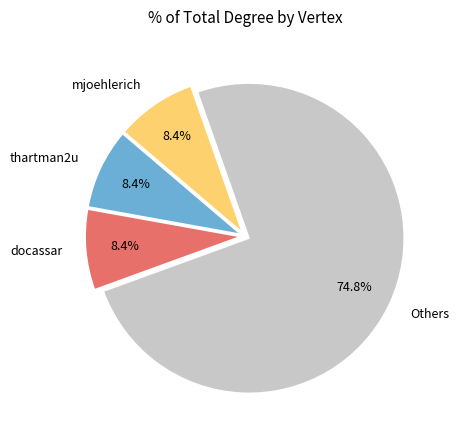

How many segments does this pie chart have?

4